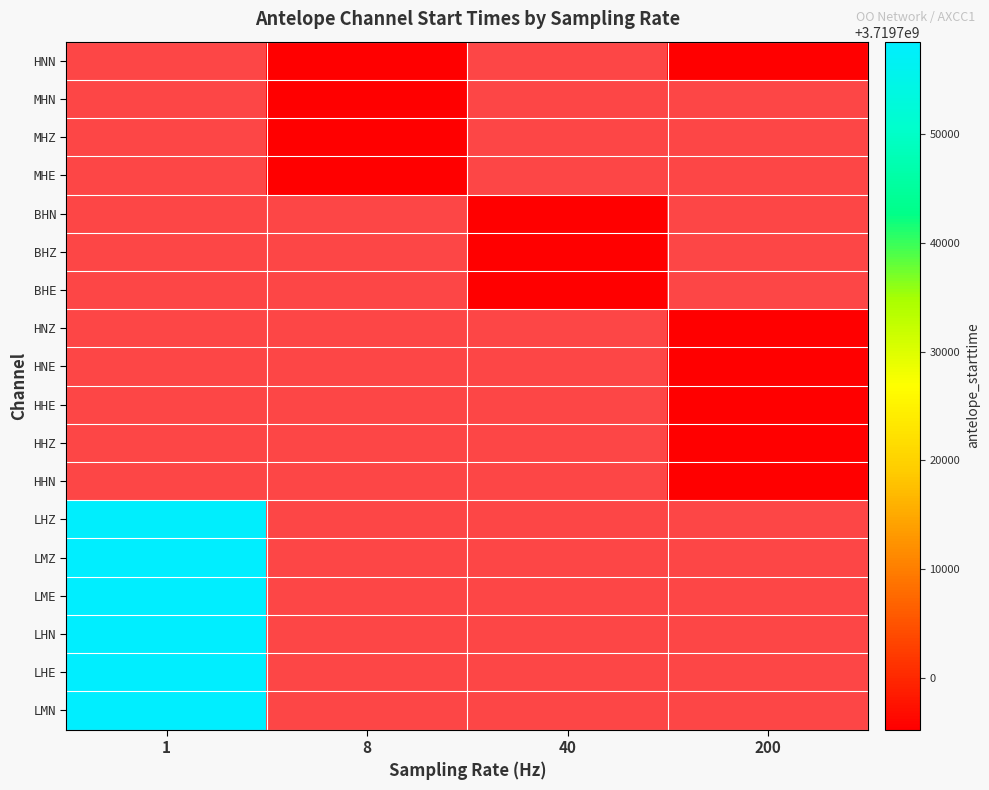

Count the number of categories in the chart.

4